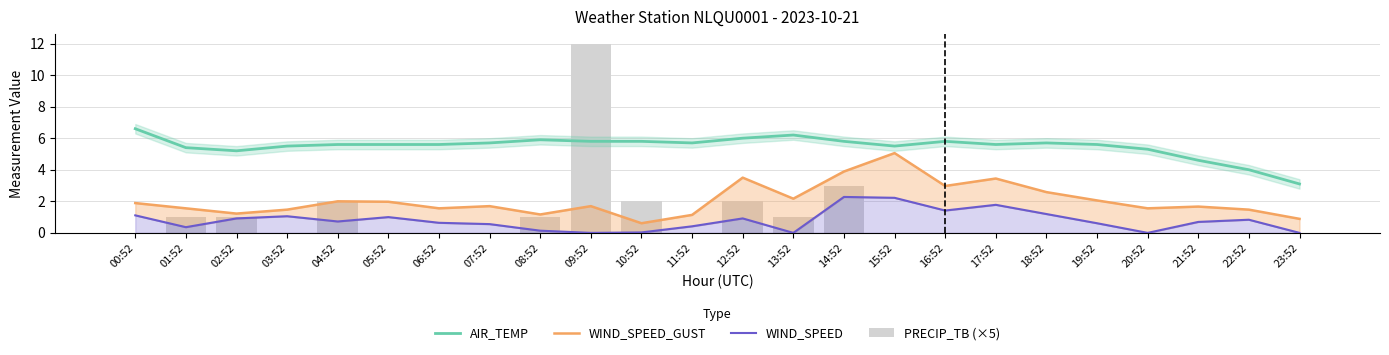

What is the total value across all series at 16:52?

10.2